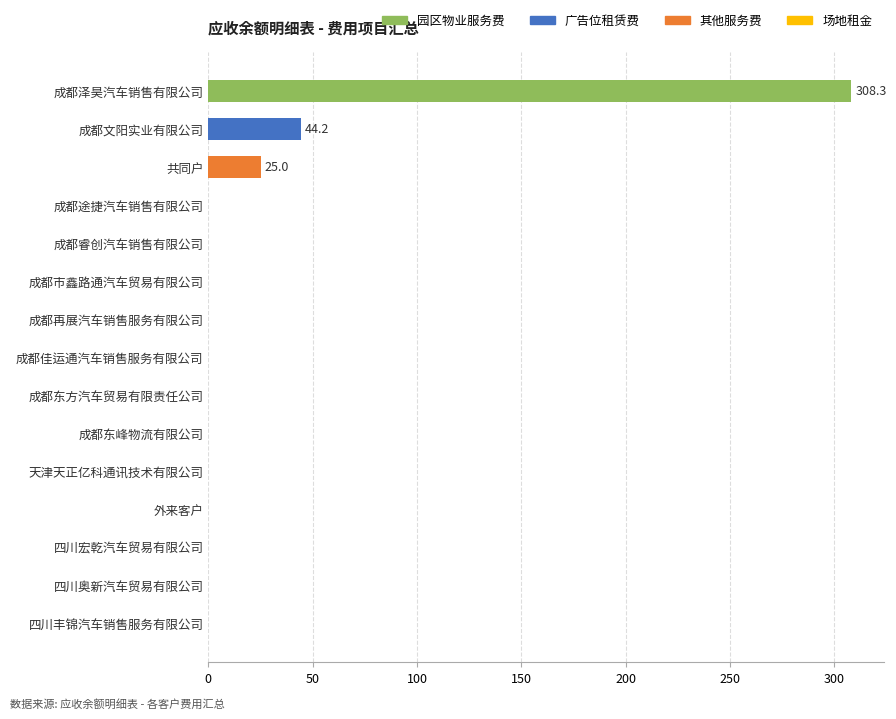

What is the change in value from 成都泽昊汽车销售有限公司 to 成都东峰物流有限公司?

-308.3